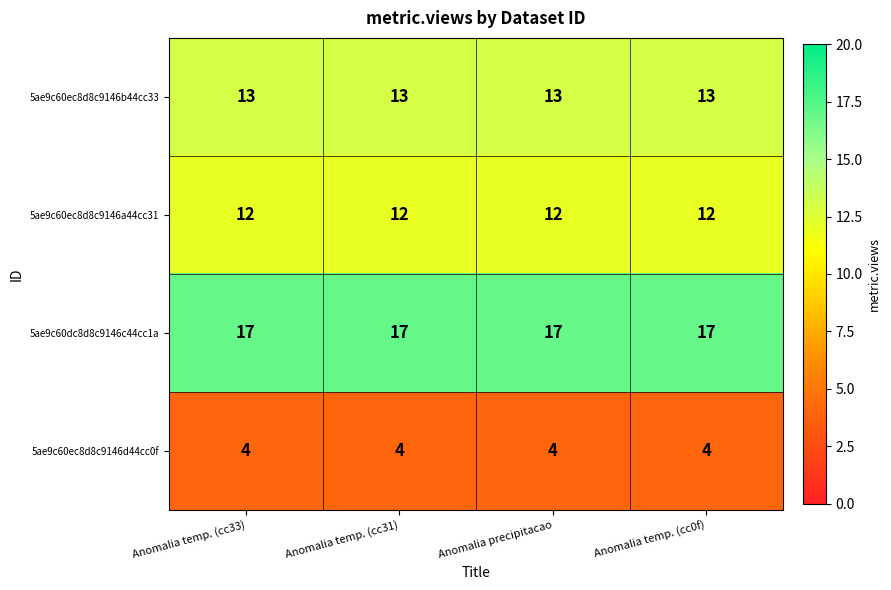

Count the number of data series in this chart.

4